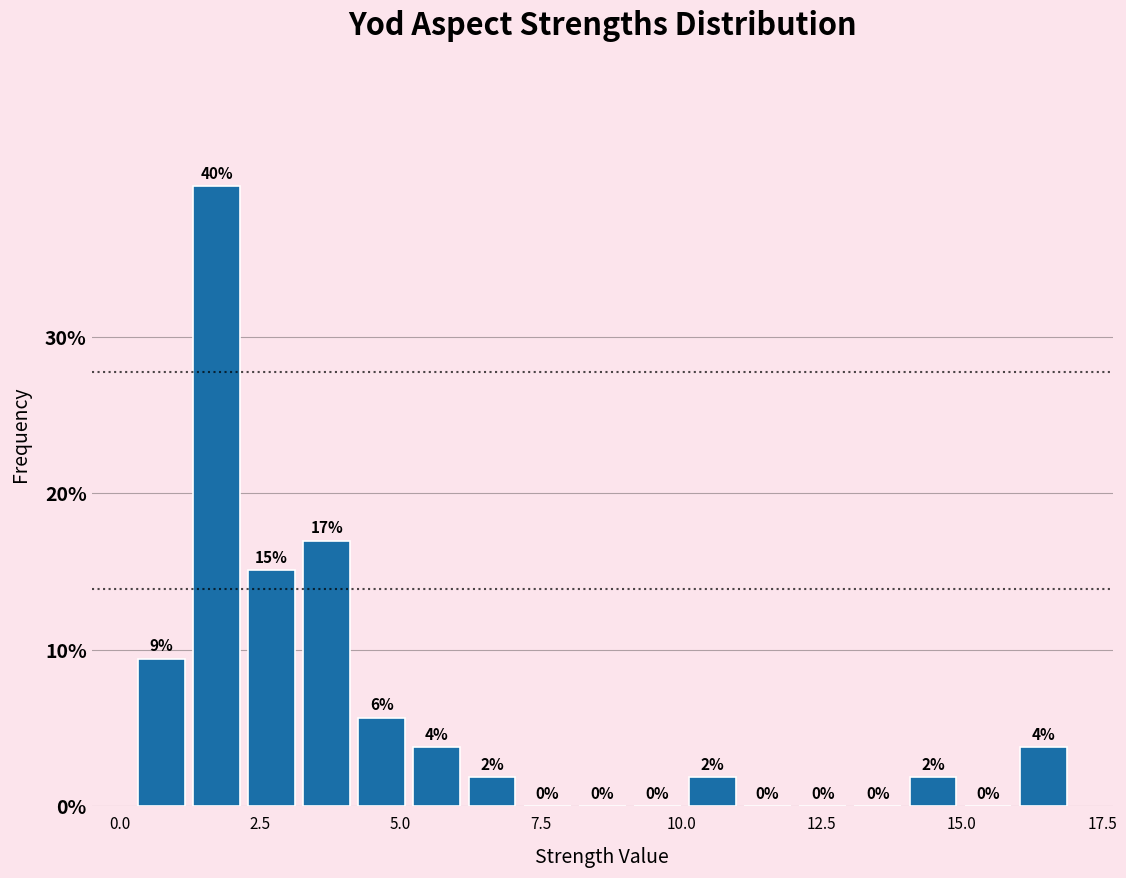

Around what value on the x-axis is the tallest bar? Give the approximate position of its centre, as read against the axis.

1.5